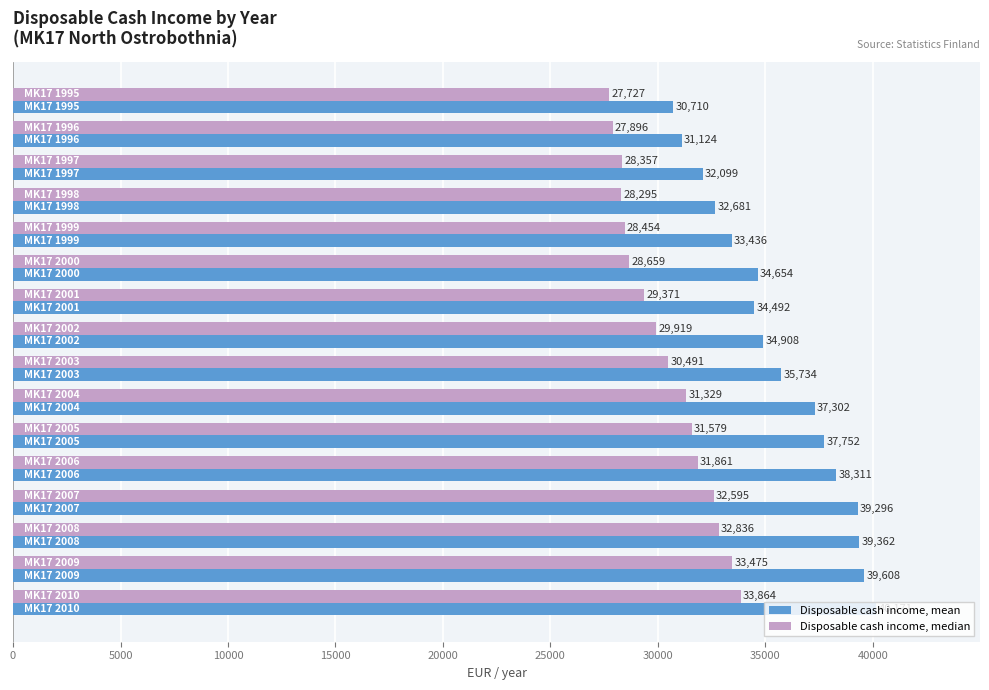

Count the number of categories in the chart.

16